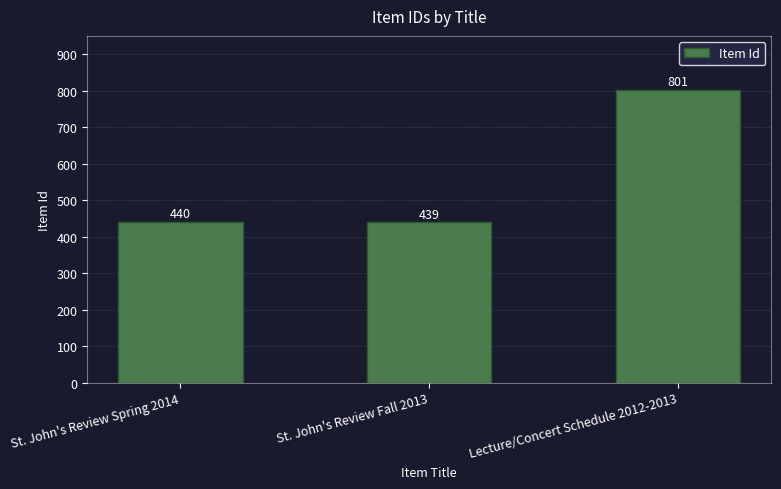

List the labels in order of value, largest first.

Lecture/Concert Schedule 2012-2013, St. John's Review Spring 2014, St. John's Review Fall 2013